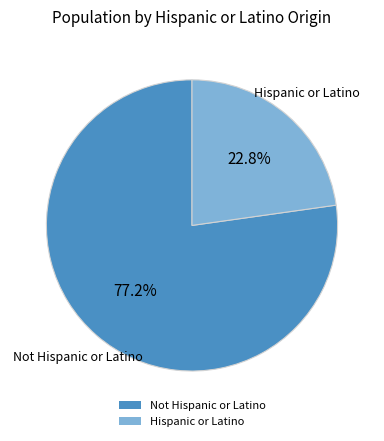

What is the ratio of the value at Not Hispanic or Latino to the value at Hispanic or Latino?

3.4